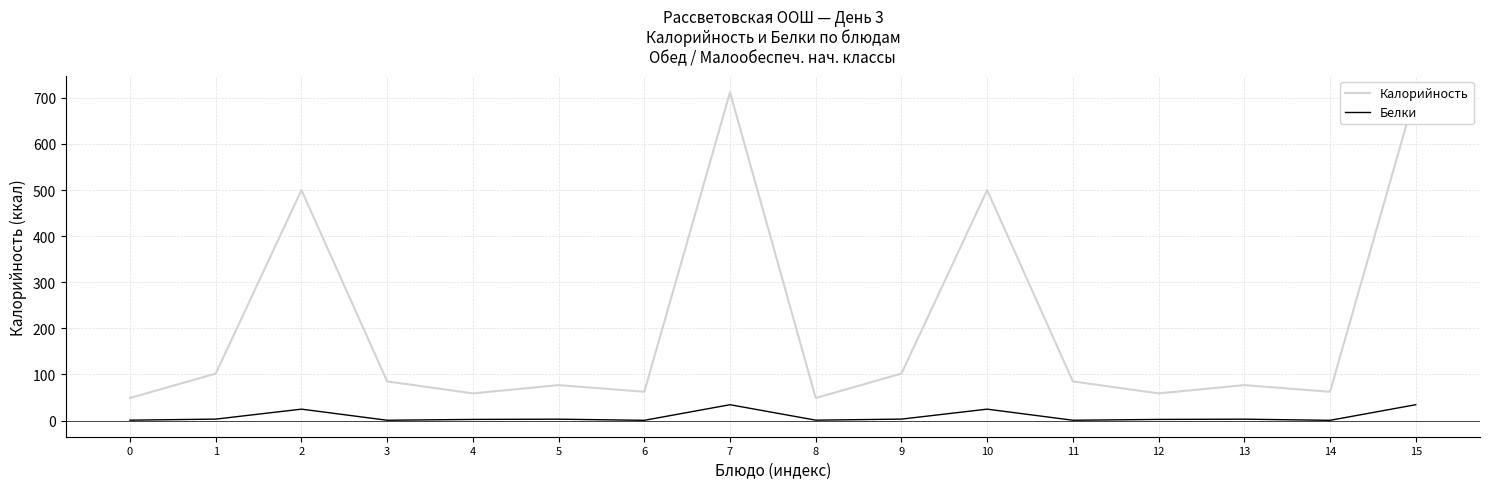

What is the sum of the Белки values at 9 and 7?

37.7